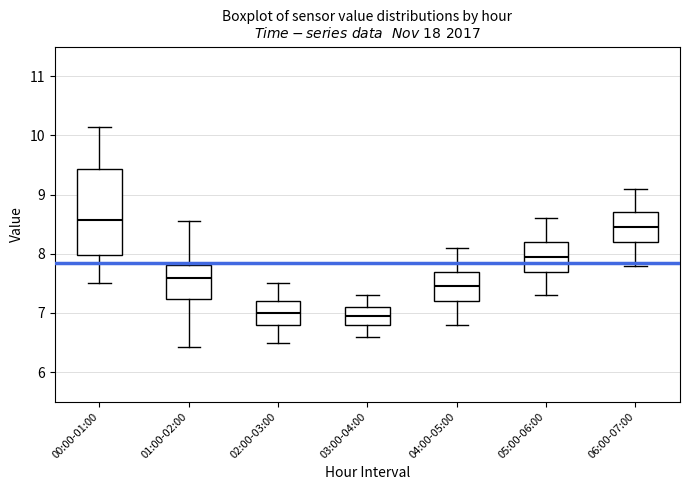

Reading left to right, transcribe this box plot: for each box, give where its median line is, the range the box spans, and where its two whiskers end, as read against the y-axis. The values are not printed on the chart, so give them approximately, as read against the axis.

00:00-01:00: median 8.6, box 8.0 to 9.4, whiskers 7.5 to 10.2
01:00-02:00: median 7.6, box 7.2 to 7.8, whiskers 6.4 to 8.6
02:00-03:00: median 7.0, box 6.8 to 7.2, whiskers 6.5 to 7.5
03:00-04:00: median 7.0, box 6.8 to 7.1, whiskers 6.6 to 7.3
04:00-05:00: median 7.5, box 7.2 to 7.7, whiskers 6.8 to 8.1
05:00-06:00: median 8.0, box 7.7 to 8.2, whiskers 7.3 to 8.6
06:00-07:00: median 8.5, box 8.2 to 8.7, whiskers 7.8 to 9.1